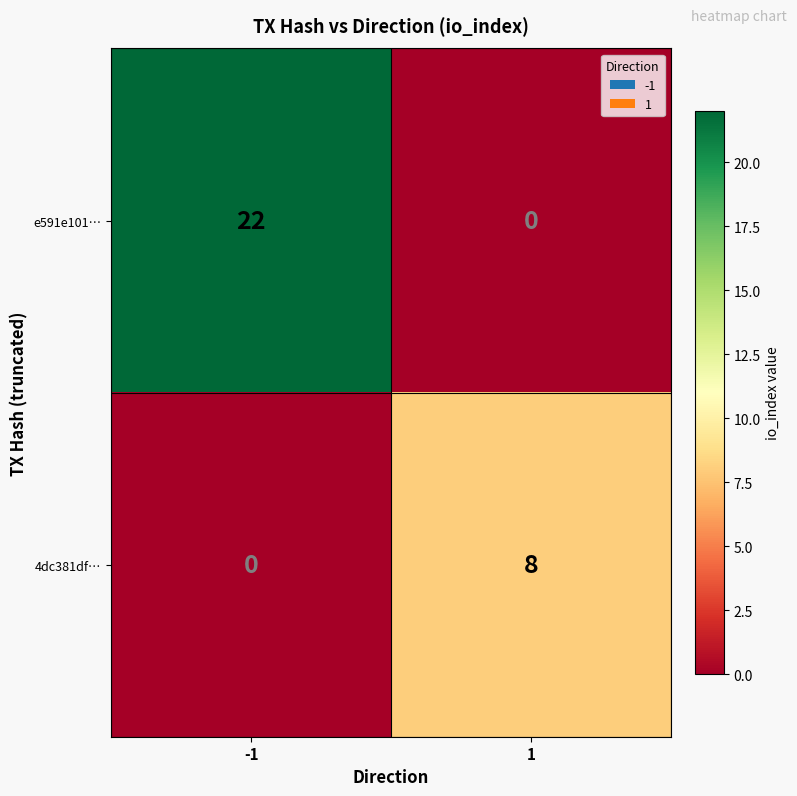

Reading left to right, list all the values displayed in this chart.

e591e101…: 22	0
4dc381df…: 0	8